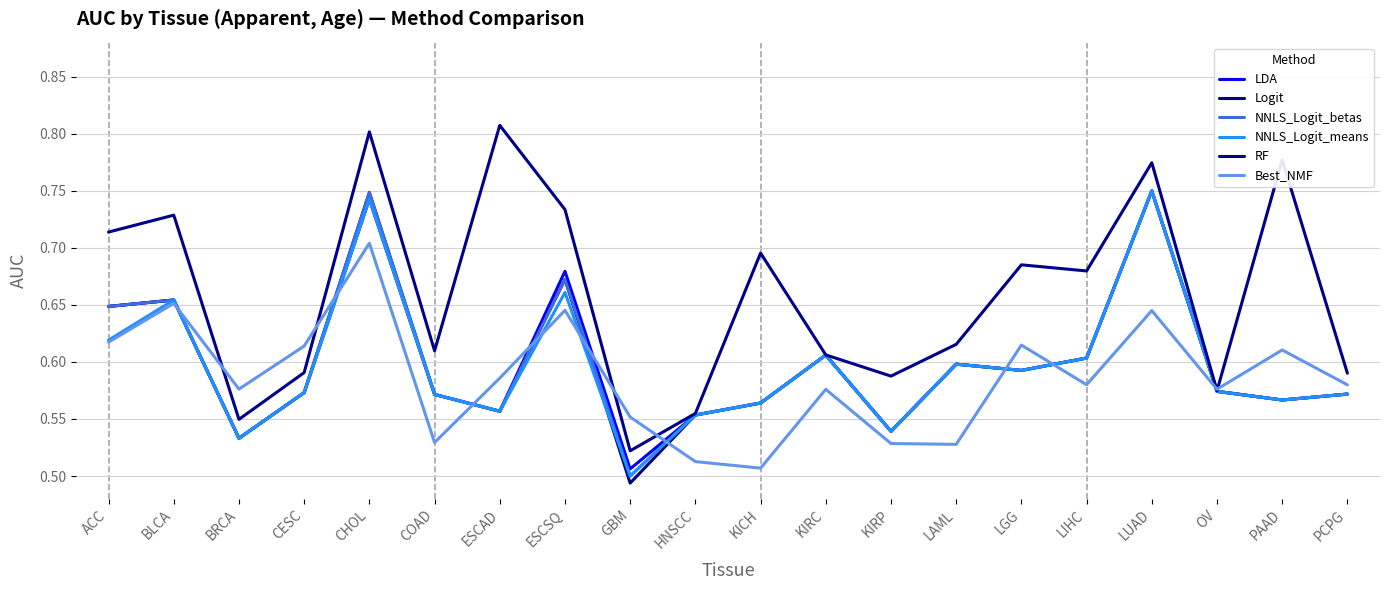

Does the chart display data point markers on the line(s)?

No